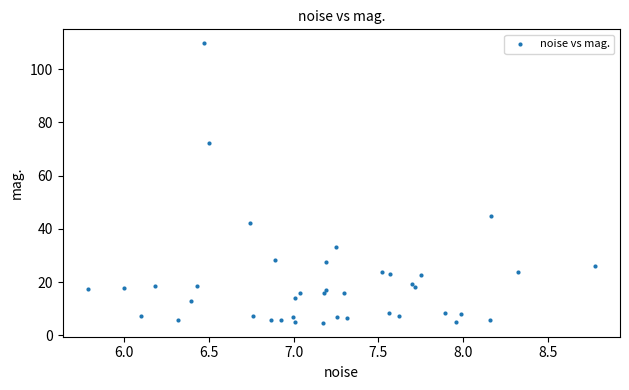

What Y value in the scatter plot is closest to 57?

44.7